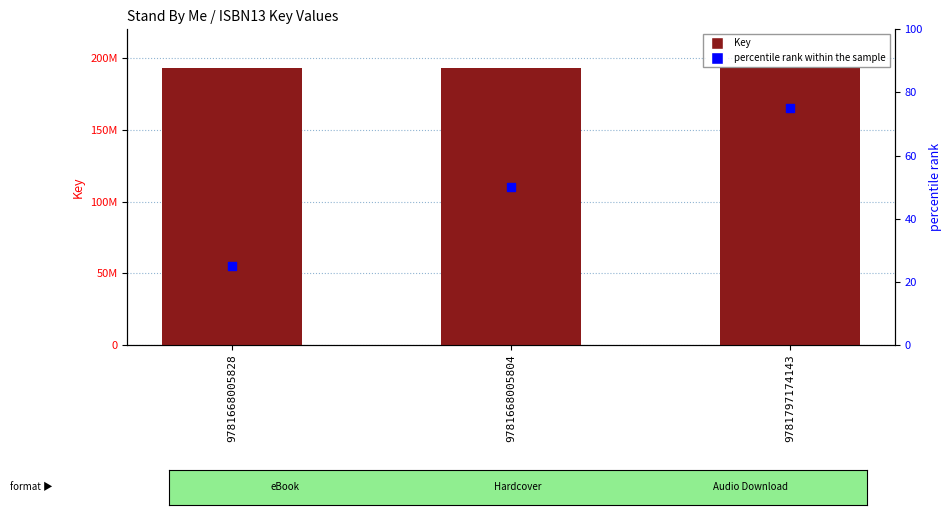

At how many categories does at least one series exceed 102754931?

3